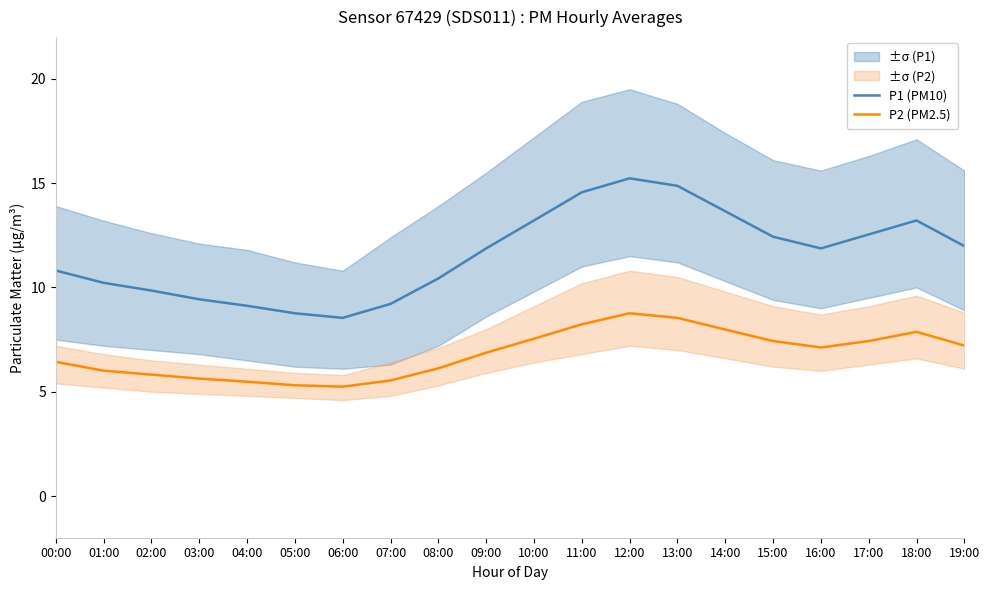

Reading left to right, transcribe all the data shown in this chart.

P1 (PM10): 10.8	10.2	9.8	9.4	9.1	8.8	8.5	9.2	10.4	11.9	13.2	14.6	15.2	14.9	13.7	12.4	11.9	12.5	13.2	12.0
P2 (PM2.5): 6.4	6.0	5.8	5.6	5.5	5.3	5.2	5.5	6.1	6.9	7.5	8.2	8.8	8.5	8.0	7.4	7.1	7.4	7.9	7.2